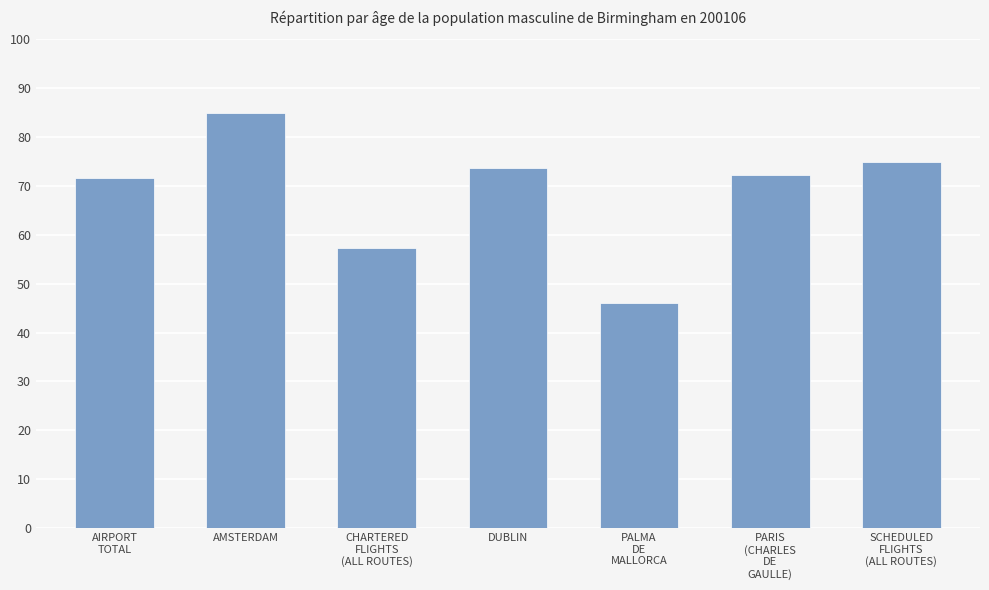

Is it true that the value at PALMA
DE
MALLORCA is 46.0?

True